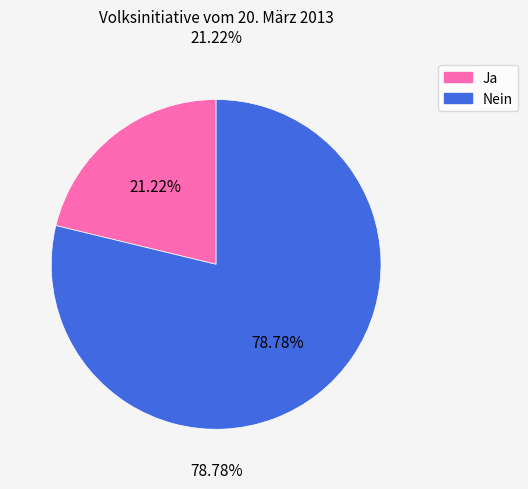

Approximately how many times larger is the value at Nein compared to Ja?

3.7